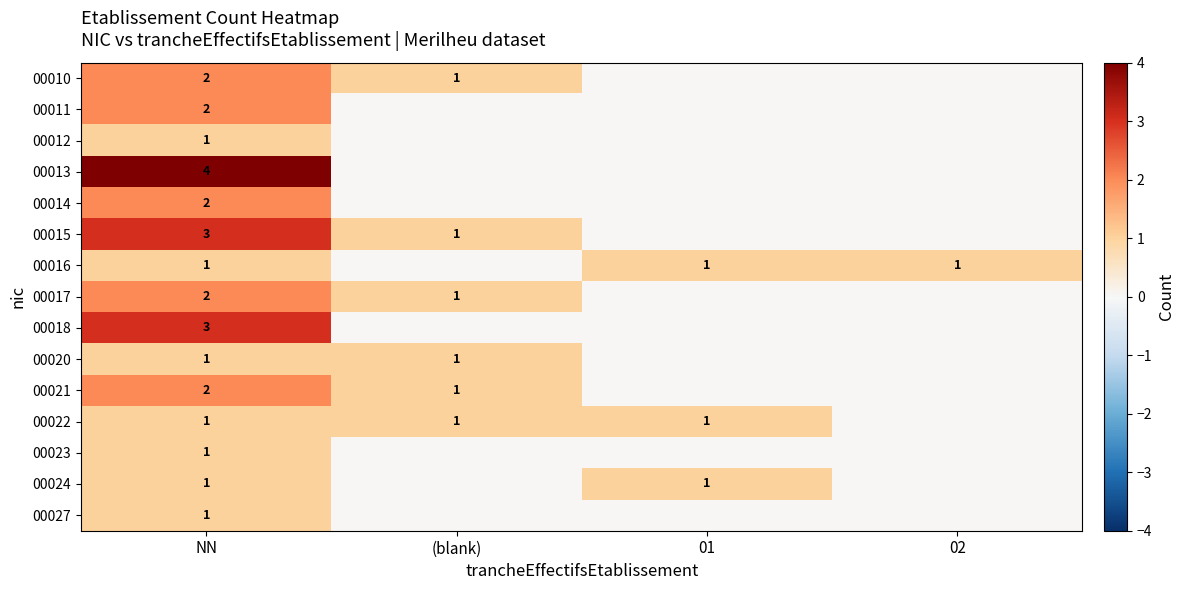

Between (blank) and 01, which is larger?

(blank)